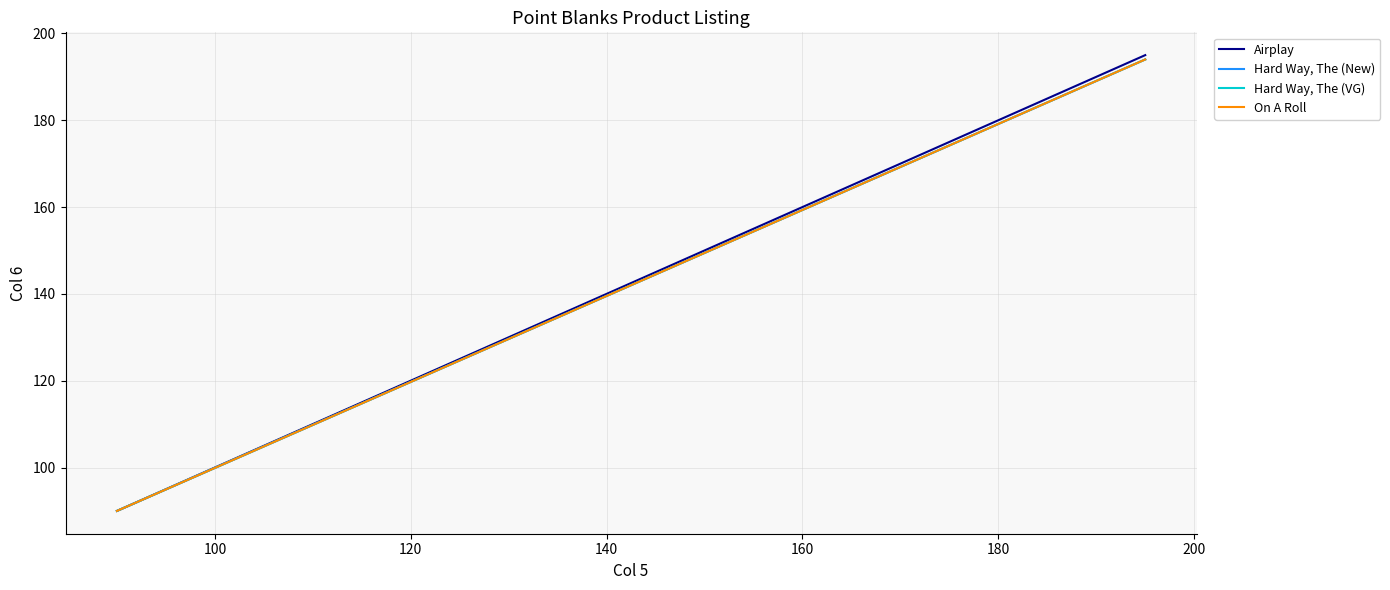

What is the minimum value for On A Roll?

90